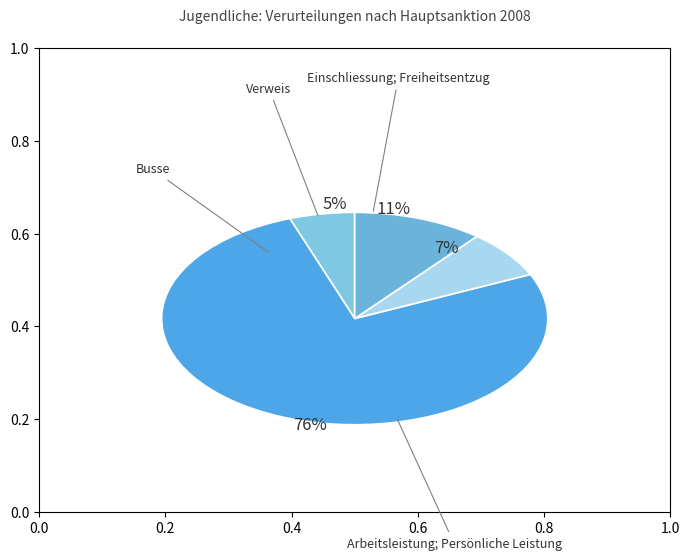

What is the majority slice?

Arbeitsleistung; Persönliche Leistung